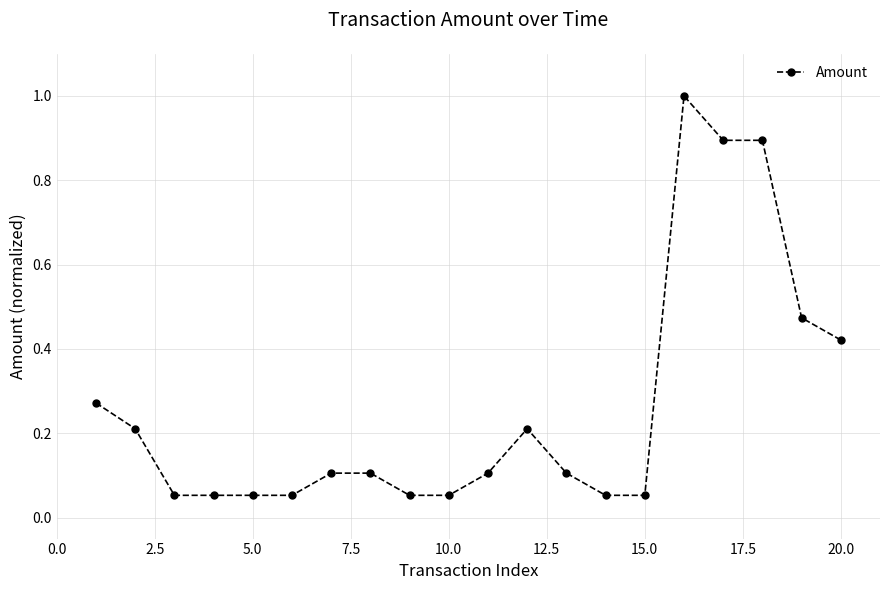

What is the maximum value shown in the chart?

1.0